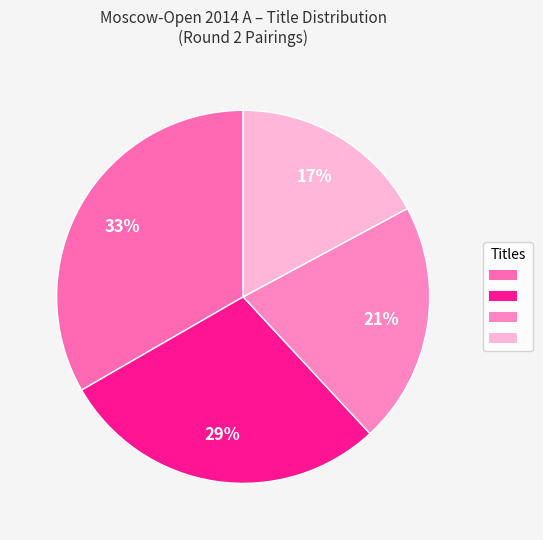

To the nearest percent, what is the difference between the largest and smallest slice percentages?

16%